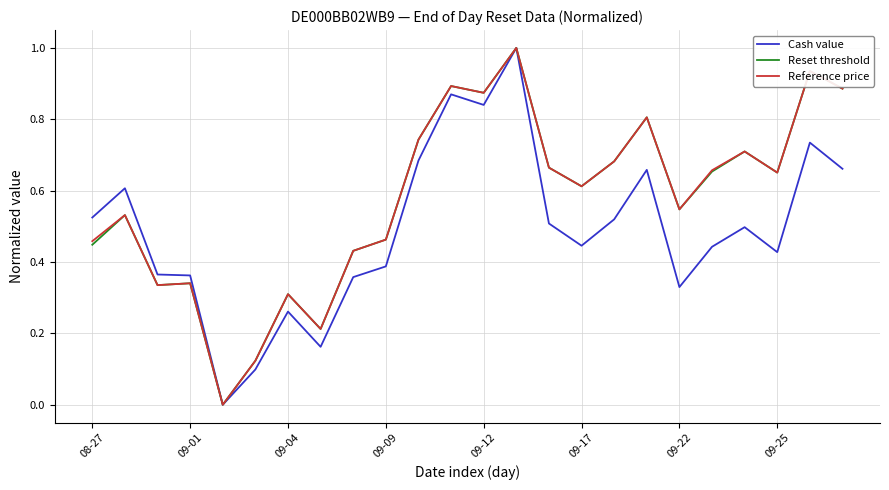

Does the chart display data point markers on the line(s)?

No